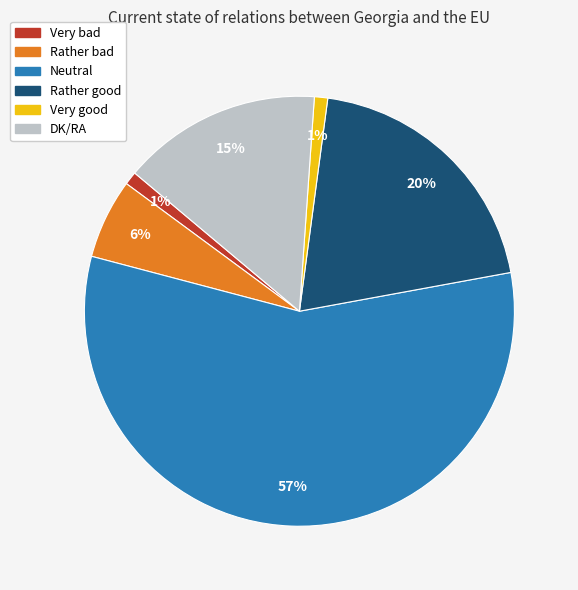

Do Very bad and DK/RA together represent more than half of the pie?

No